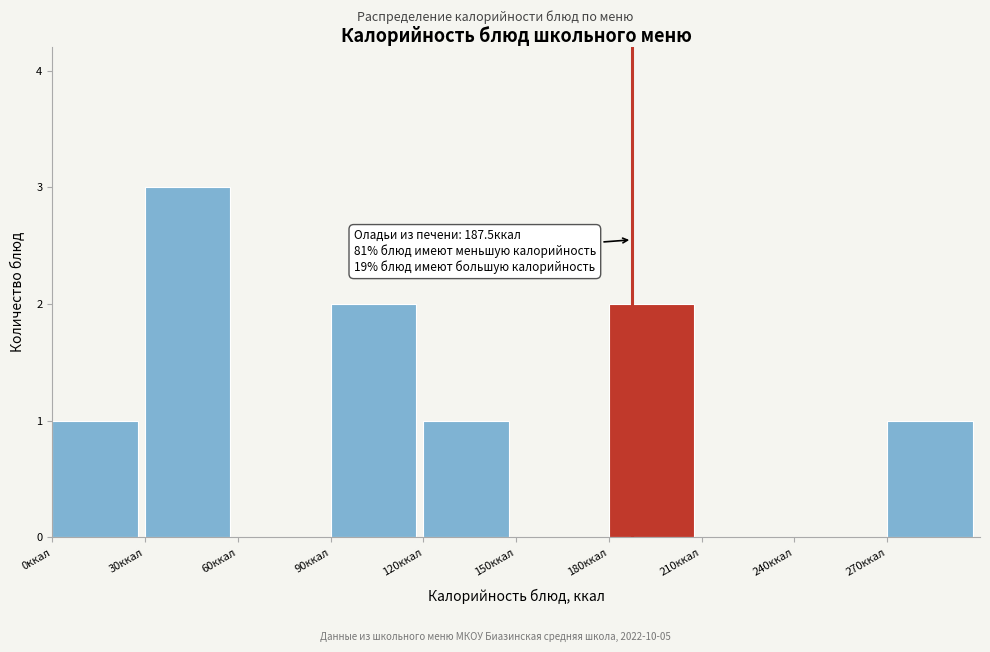

Over which range of the x-axis is the bar tallest?

30 to 60